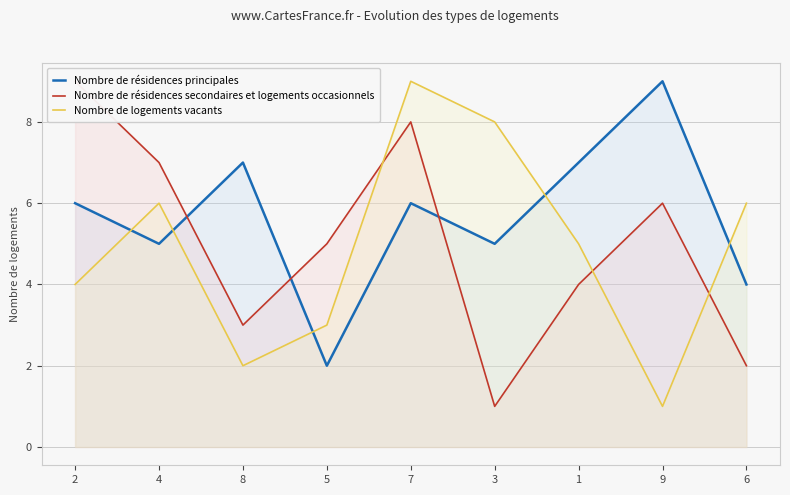

How many lines are shown in the chart?

3